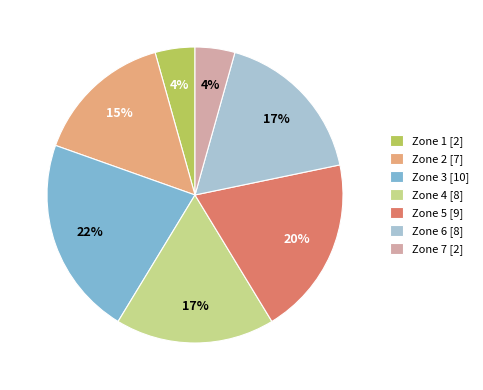

Count the number of slices in the pie.

7